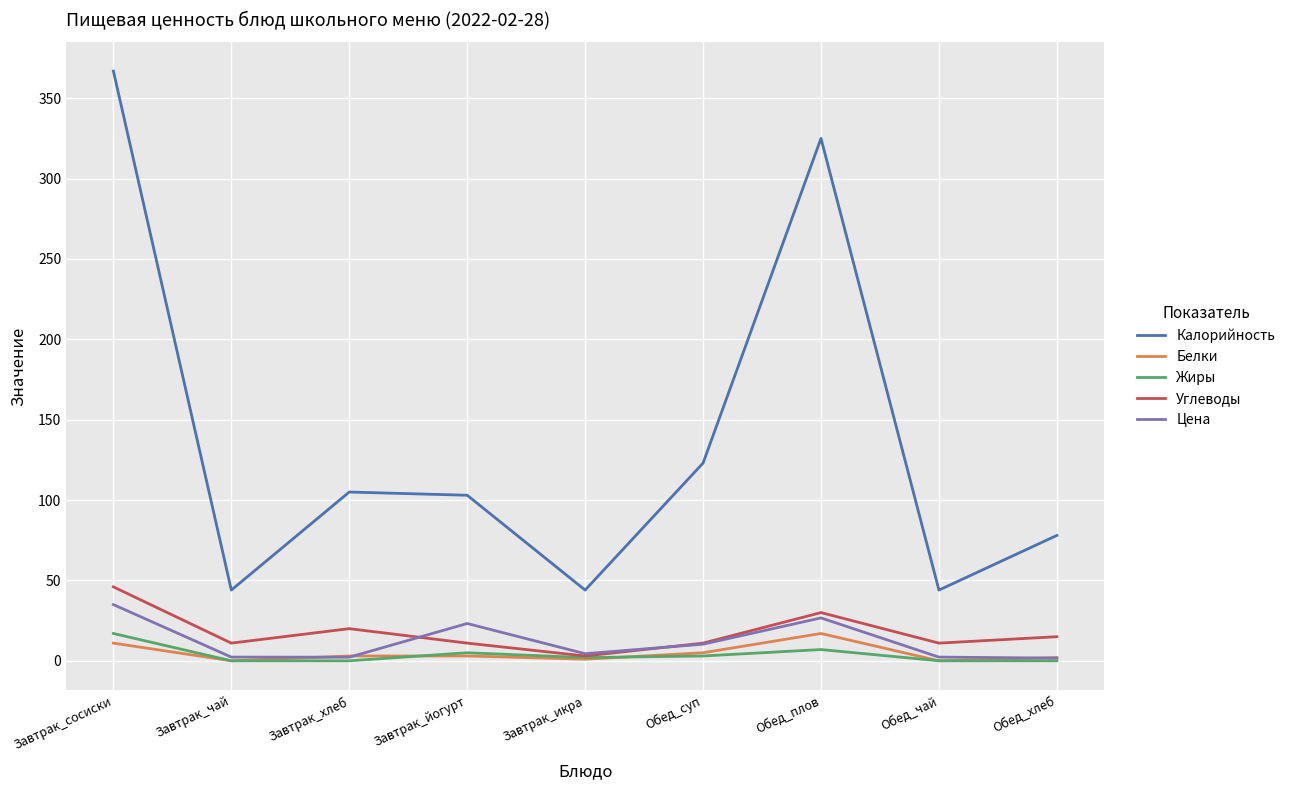

What are all the series names shown in the legend?

Калорийность, Белки, Жиры, Углеводы, Цена